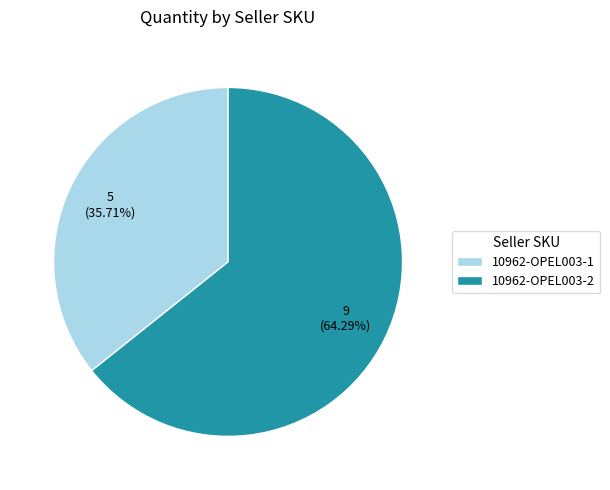

Which slice is the smallest?

10962-OPEL003-1